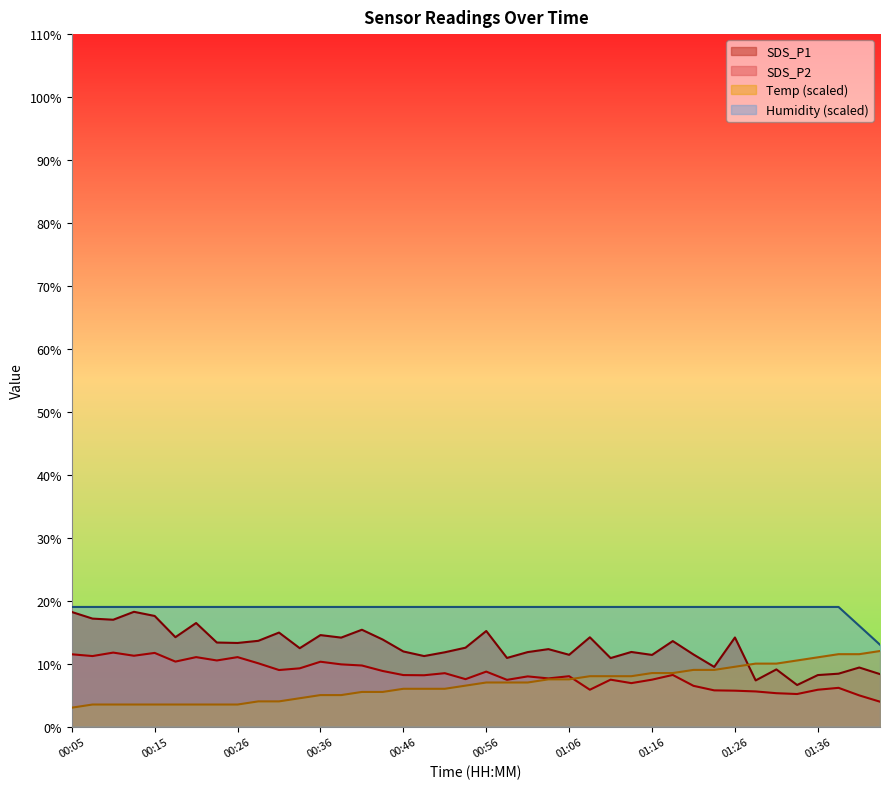

True or false: SDS_P1 and SDS_P2 intersect in this chart.

False